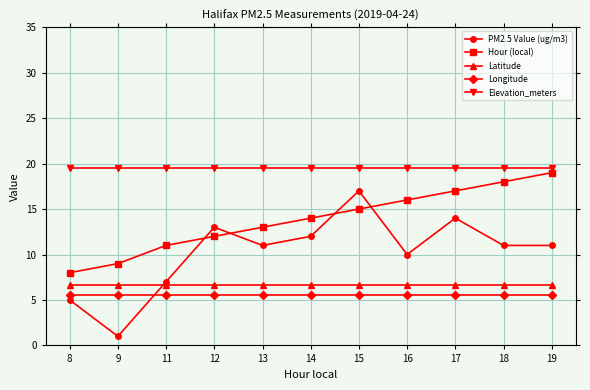

Reading left to right, extract all data points from this chart.

PM2.5 Value (ug/m3): 8=5.0	9=1.0	11=7.0	12=13.0	13=11.0	14=12.0	15=17.0	16=10.0	17=14.0	18=11.0	19=11.0
Hour (local): 8=8.0	9=9.0	11=11.0	12=12.0	13=13.0	14=14.0	15=15.0	16=16.0	17=17.0	18=18.0	19=19.0
Latitude: 8=6.6	9=6.6	11=6.6	12=6.6	13=6.6	14=6.6	15=6.6	16=6.6	17=6.6	18=6.6	19=6.6
Longitude: 8=5.6	9=5.6	11=5.6	12=5.6	13=5.6	14=5.6	15=5.6	16=5.6	17=5.6	18=5.6	19=5.6
Elevation_meters: 8=19.5	9=19.5	11=19.5	12=19.5	13=19.5	14=19.5	15=19.5	16=19.5	17=19.5	18=19.5	19=19.5